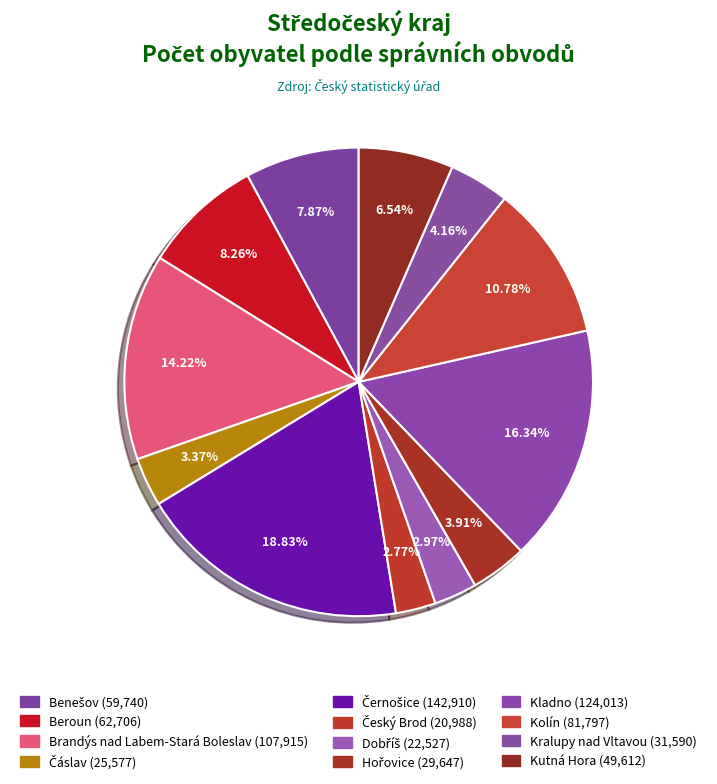

Which slice is the largest?

Černošice